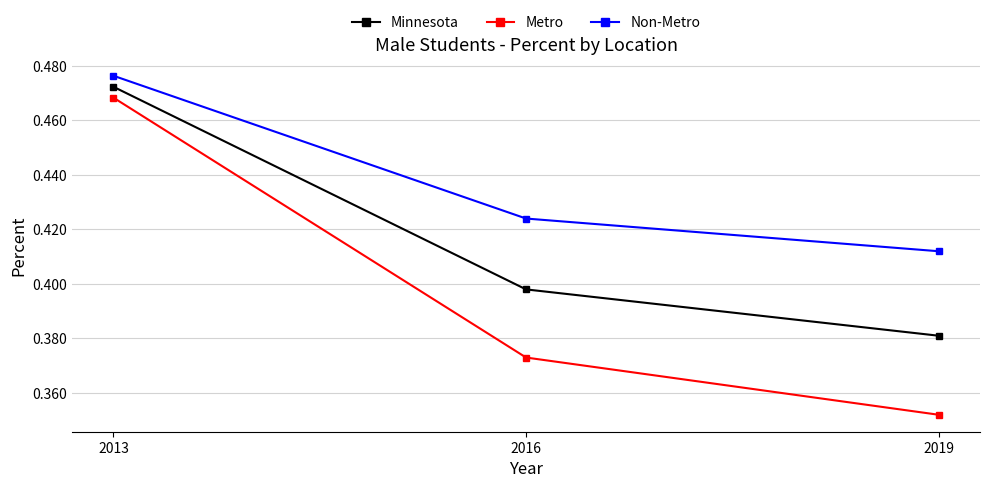

What is the sum of the Minnesota values at 2019 and 2016?

0.8